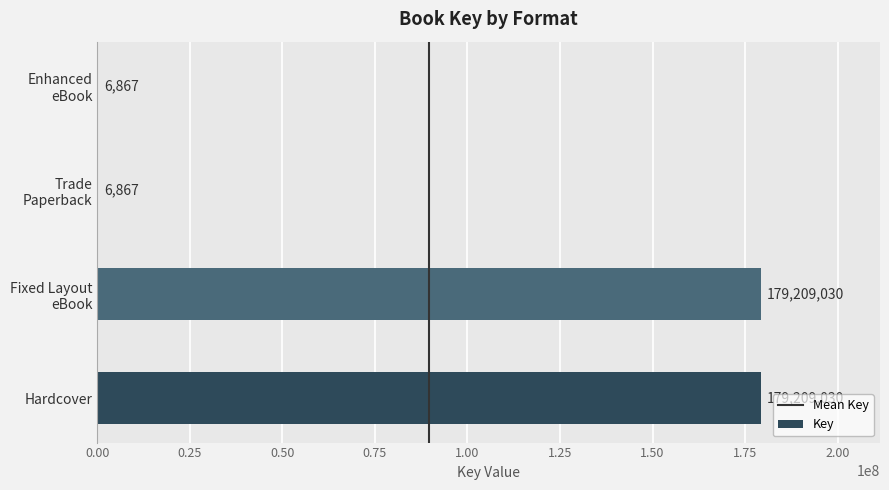

Are the bars grouped side by side (vs. stacked)?

No